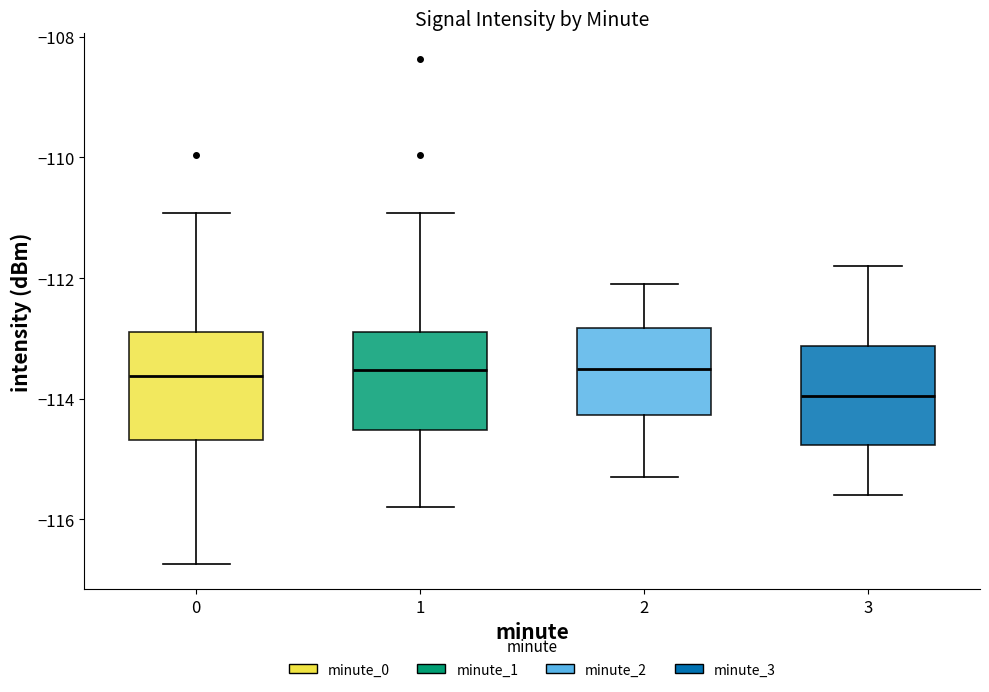

Reading left to right, transcribe this box plot: for each box, give where its median line is, the range the box spans, and where its two whiskers end, as read against the y-axis. The values are not printed on the chart, so give them approximately, as read against the axis.

0: median -113.6, box -114.6 to -112.8, whiskers -116.8 to -111.0
1: median -113.6, box -114.6 to -112.8, whiskers -115.8 to -111.0
2: median -113.4, box -114.2 to -112.8, whiskers -115.2 to -112.0
3: median -114.0, box -114.8 to -113.2, whiskers -115.6 to -111.8